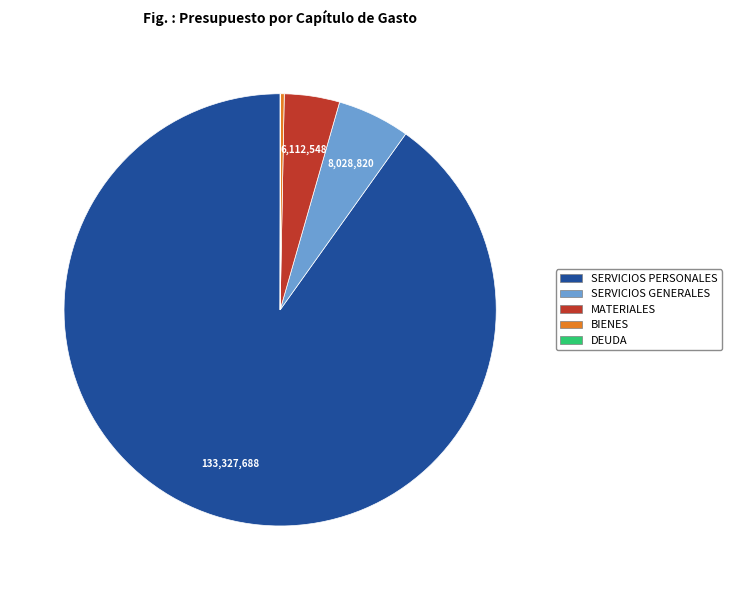

Which slice is the largest?

SERVICIOS PERSONALES